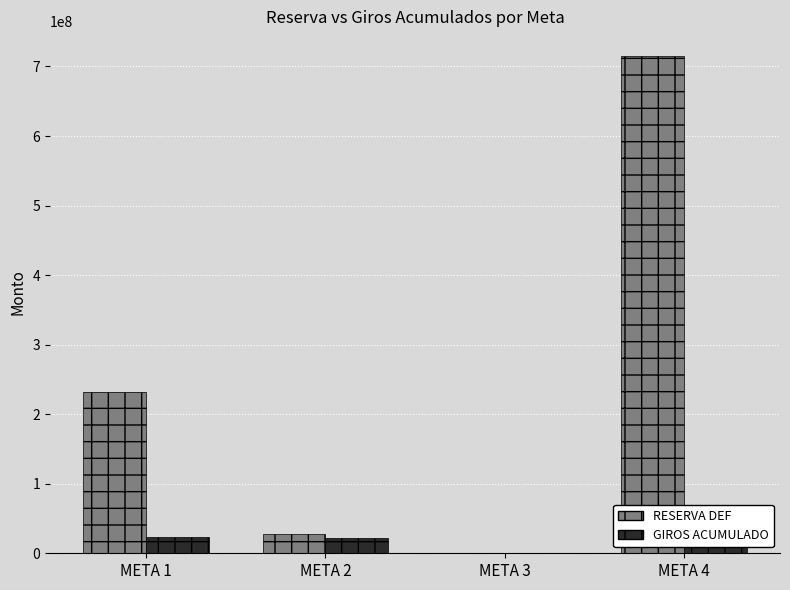

The value of RESERVA DEF at META 2 is 27853639.4. True or false?

True